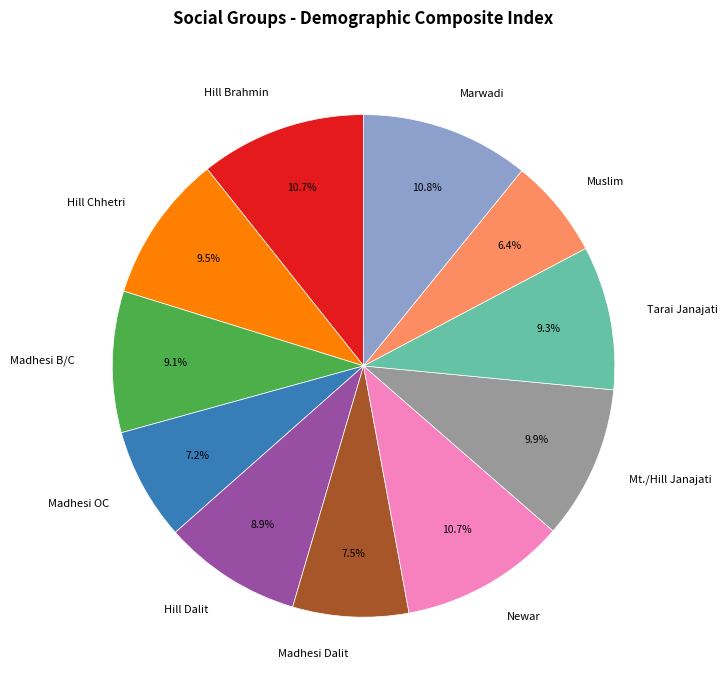

How many segments does this pie chart have?

11